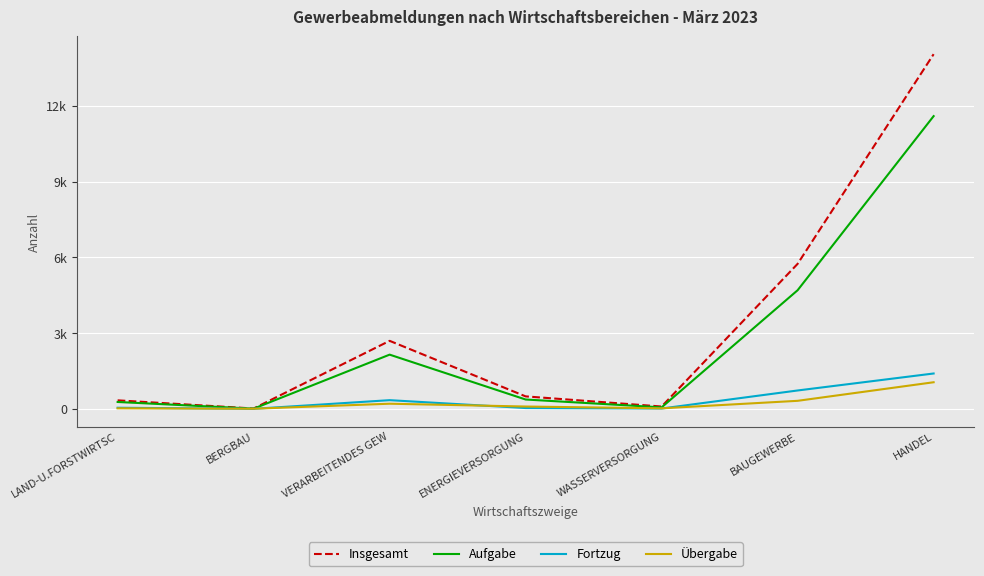

What is the spread (max minus min) of values at ENERGIEVERSORGUNG?

462